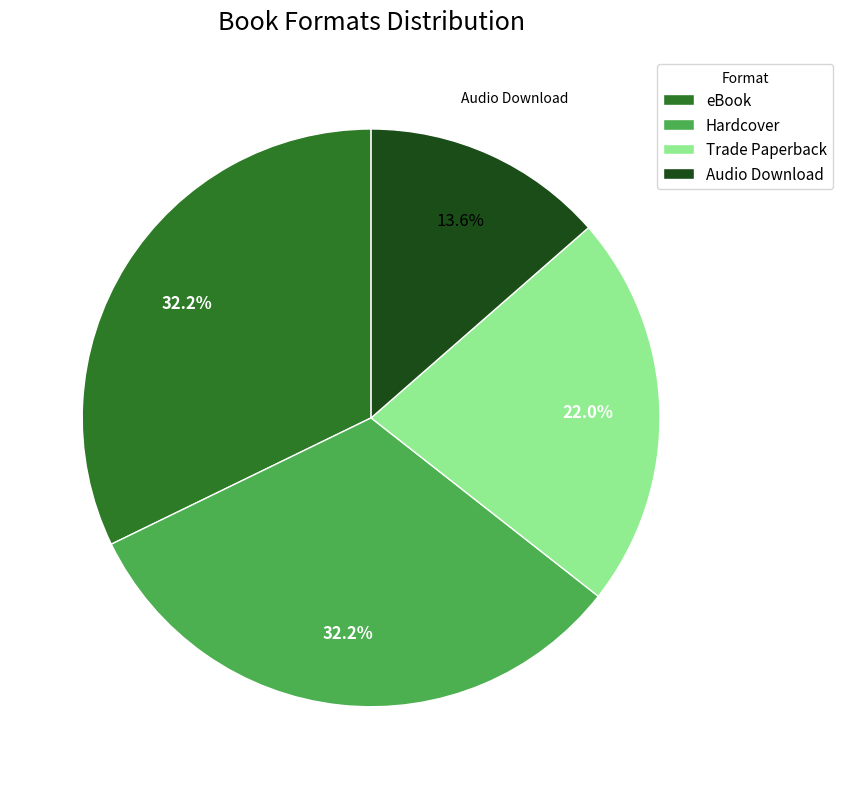

How many slices are in this pie chart?

4